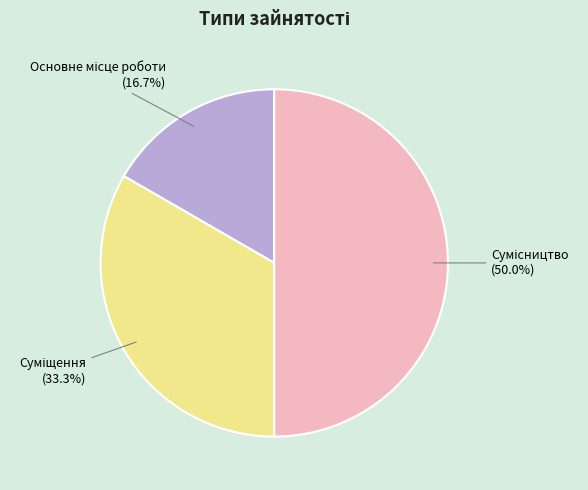

How many segments does this pie chart have?

3